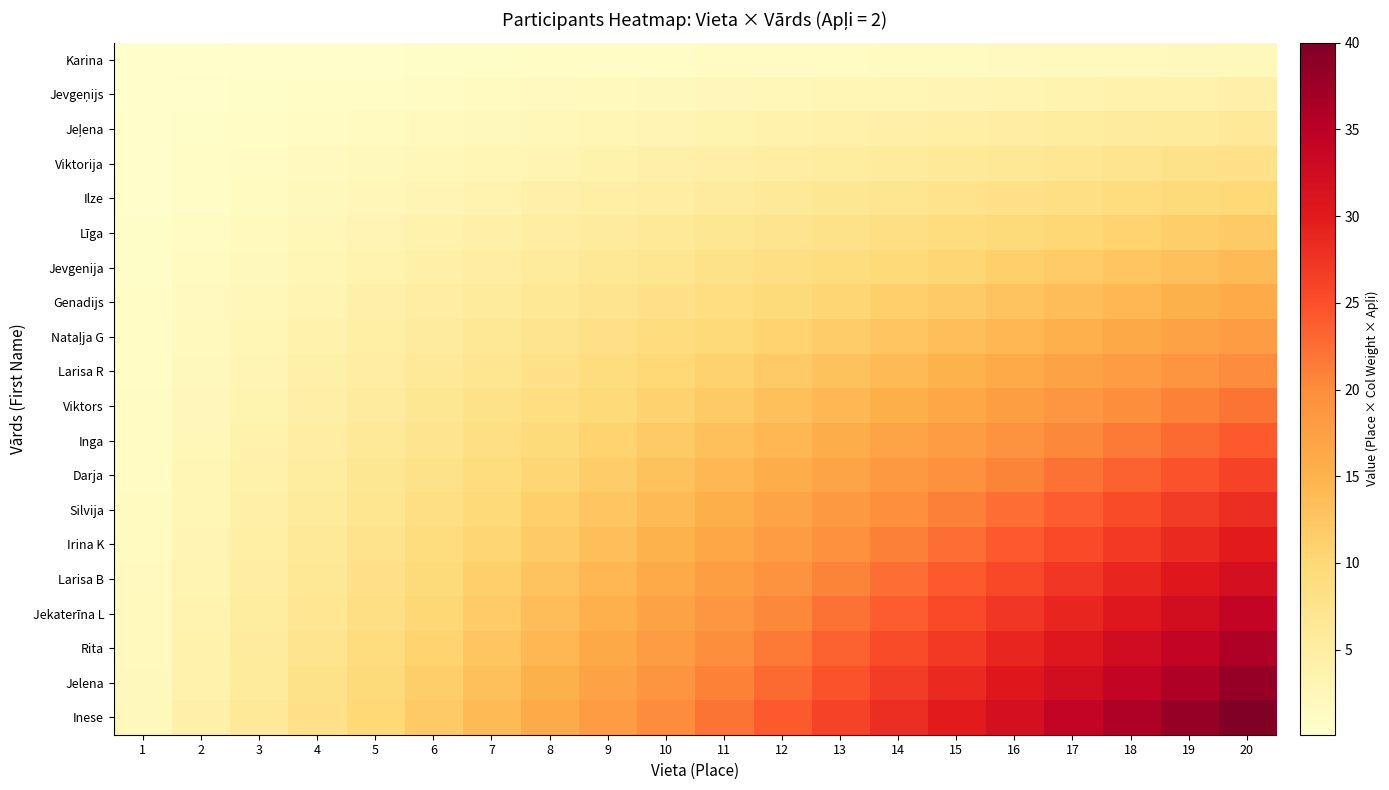

Which series changed the most between 2 and 8?

Inese